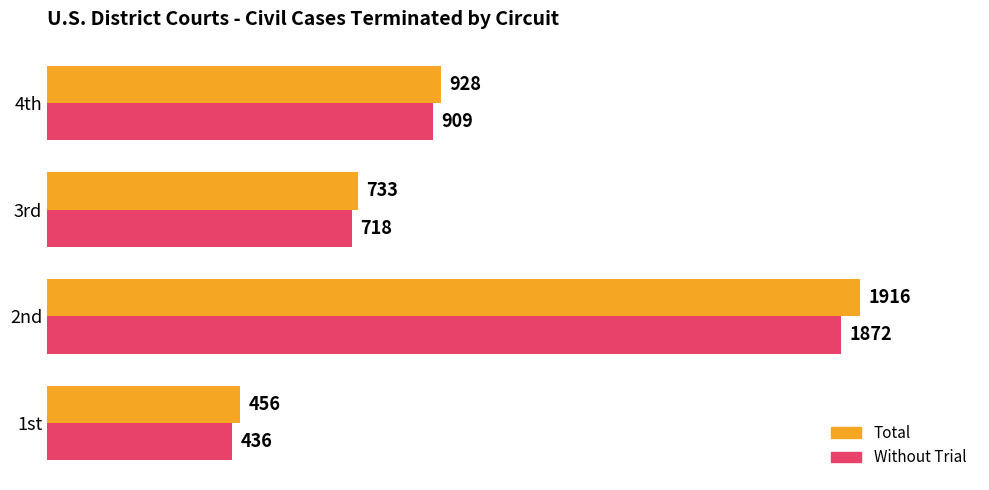

The Without Trial series shows 282 at 1st. True or false?

False